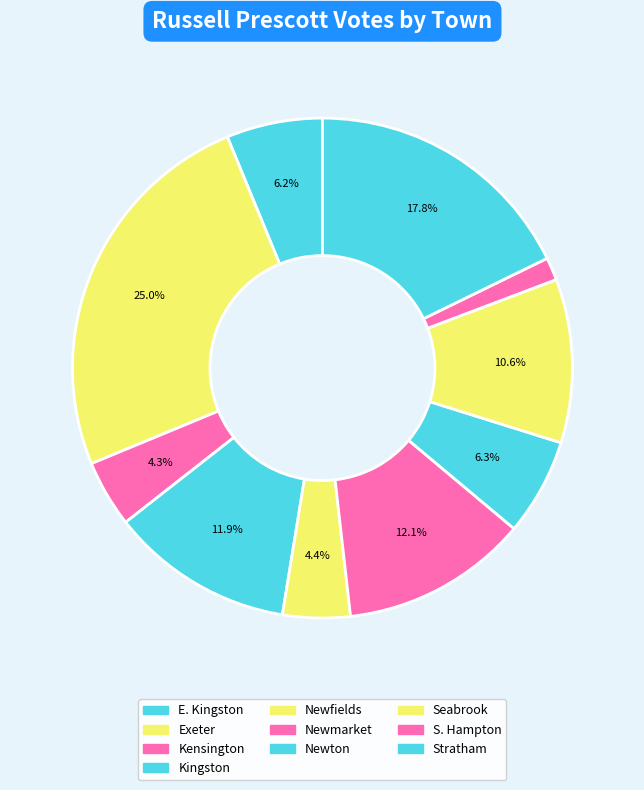

Which slice is the smallest?

S. Hampton